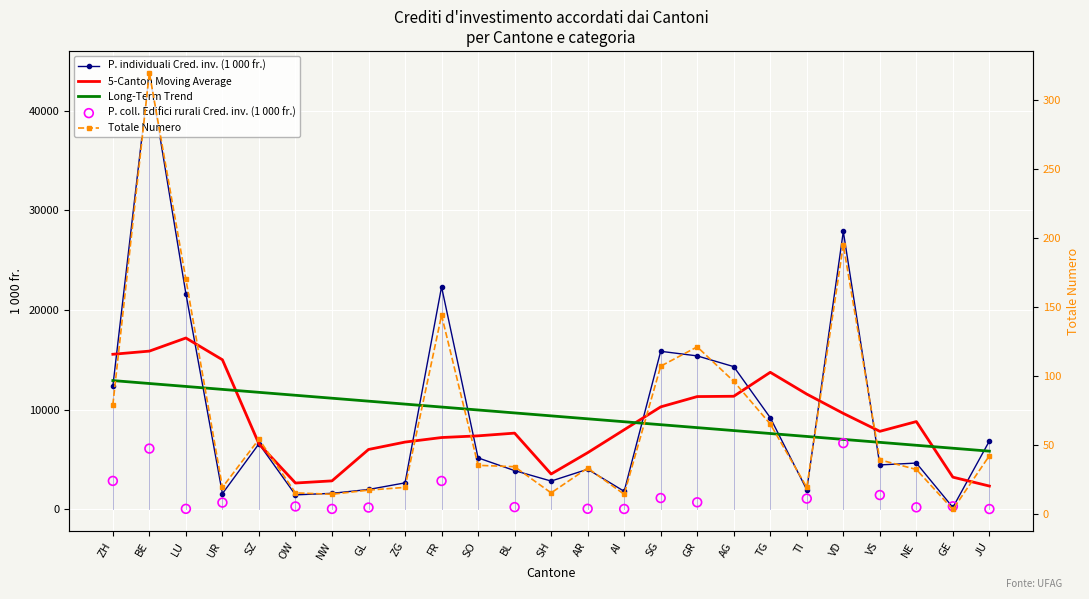

Which series contains the lowest Y value?

Totale Numero